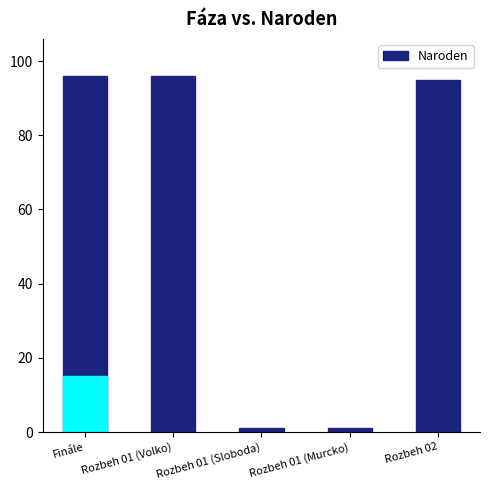

What is the greatest value displayed?

96